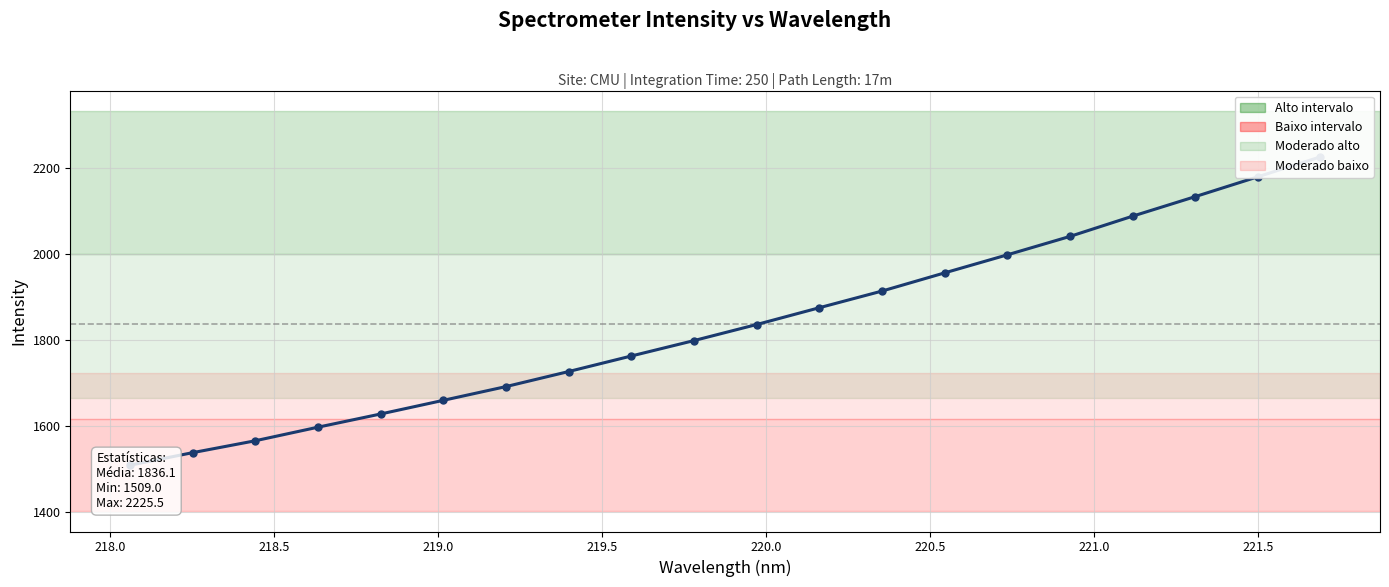

Reading left to right, transcribe all the data shown in this chart.

1509.0	1538.1	1565.8	1597.3	1628.0	1659.7	1691.7	1726.7	1762.8	1798.6	1835.9	1875.0	1913.7	1956.0	1997.8	2040.6	2087.7	2133.1	2179.2	2225.5